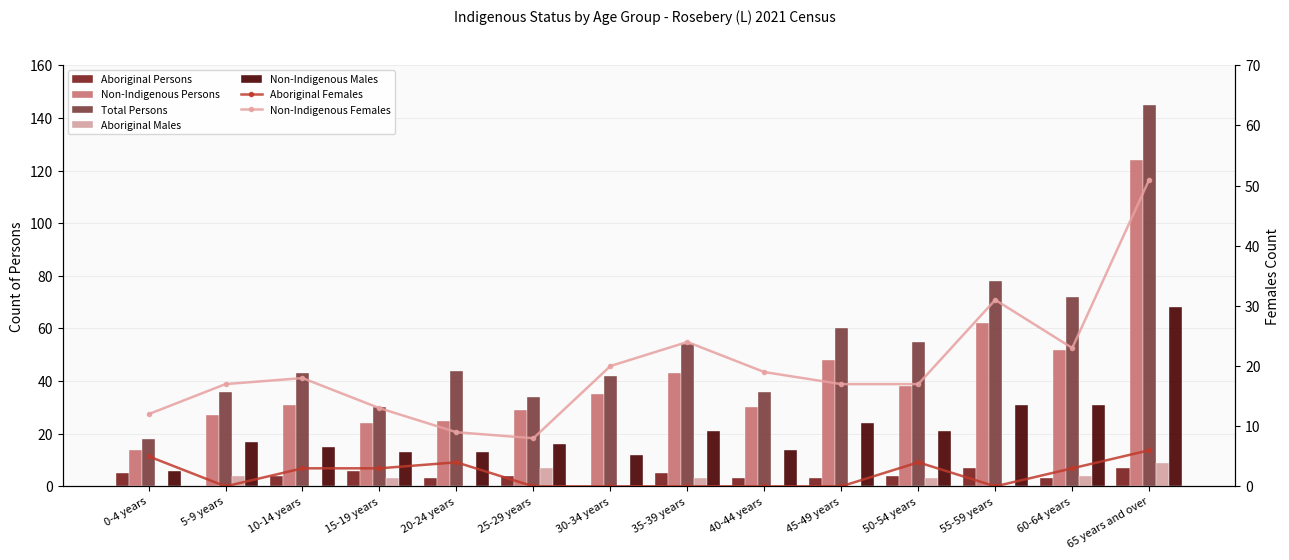

What is the value of the Non-Indigenous Males bar at the 1st from the left?

6